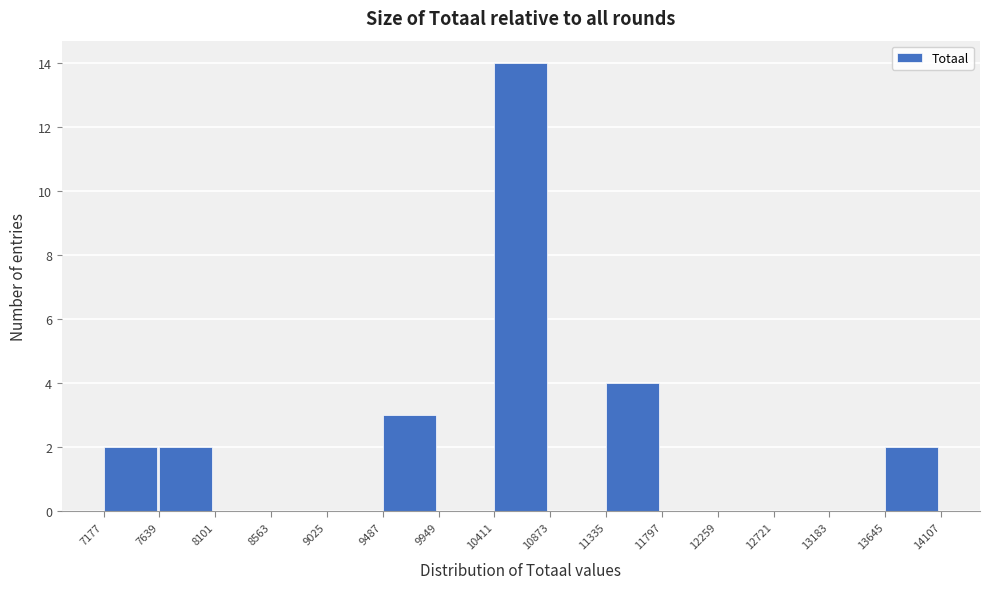

Reading left to right, transcribe this chart: for each bar, give the range it covers on the x-axis and its height. The values are not printed on the chart, so give them approximately, as read against the axis.

7177 to 7639: 2
7639 to 8101: 2
8101 to 8563: 0
8563 to 9025: 0
9025 to 9487: 0
9487 to 9949: 3
9949 to 10411: 0
10411 to 10873: 14
10873 to 11335: 0
11335 to 11797: 4
11797 to 12259: 0
12259 to 12721: 0
12721 to 13183: 0
13183 to 13645: 0
13645 to 14107: 2